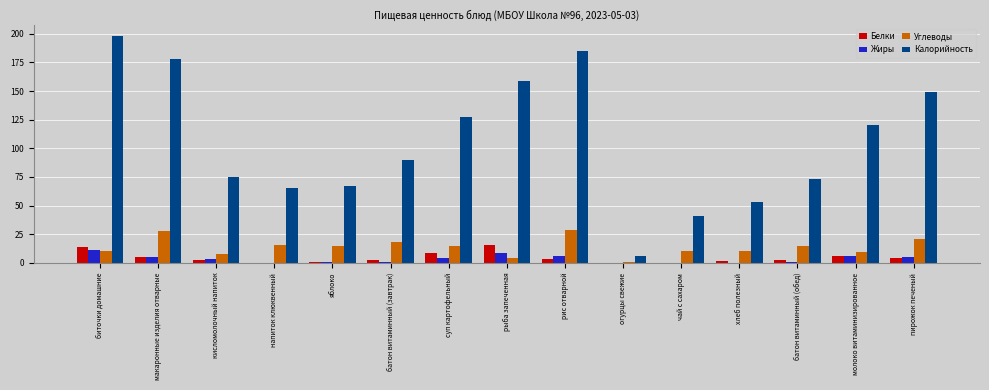

Count the number of data series in this chart.

4